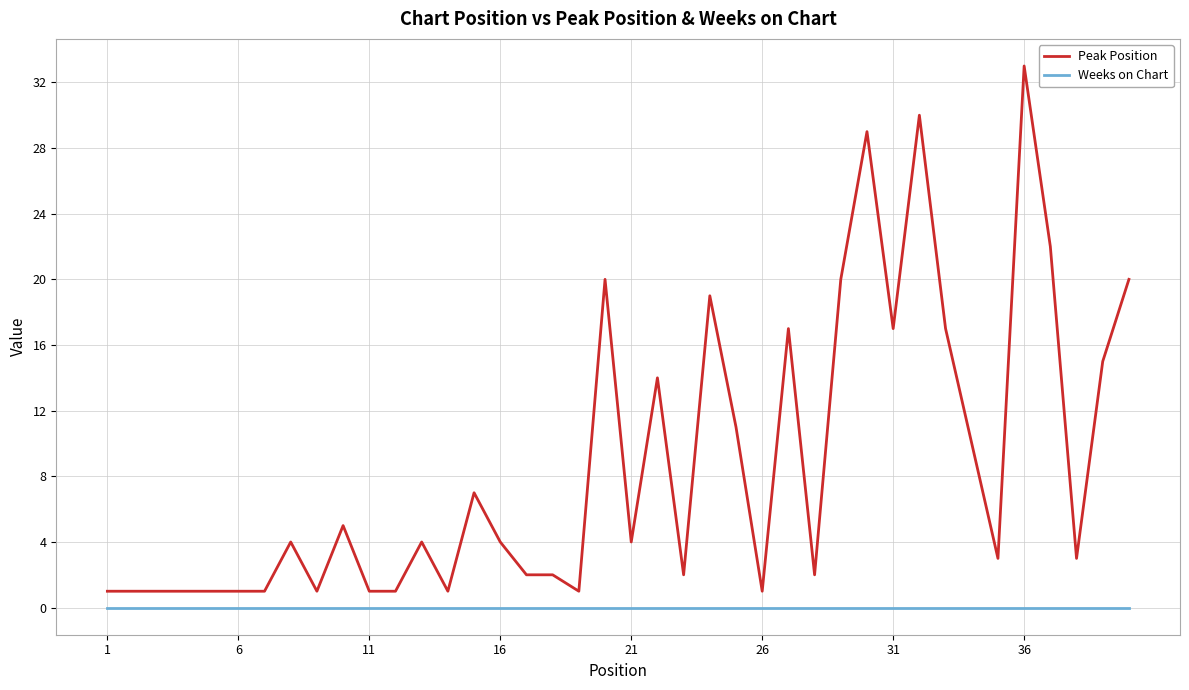

Which series has the largest total across all categories?

Peak Position